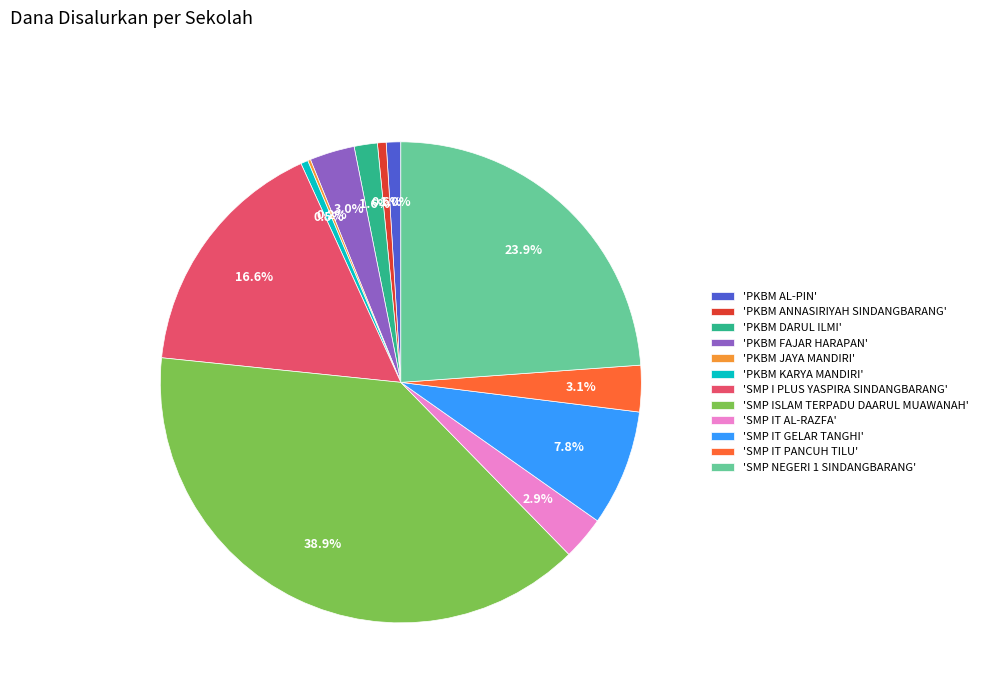

Between 'SMP IT GELAR TANGHI' and 'SMP I PLUS YASPIRA SINDANGBARANG', which is larger?

'SMP I PLUS YASPIRA SINDANGBARANG'